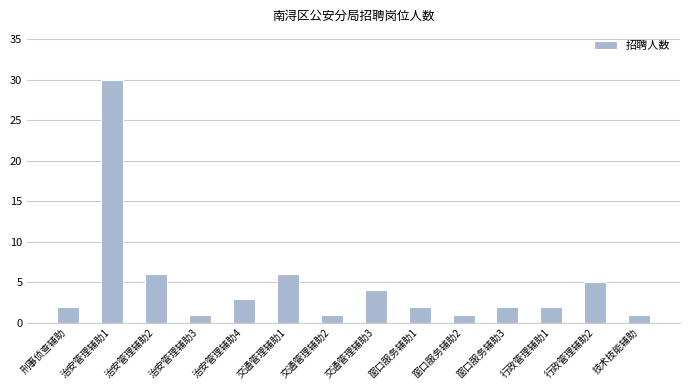

Is it true that the value at 交通管理辅助2 is 1?

True